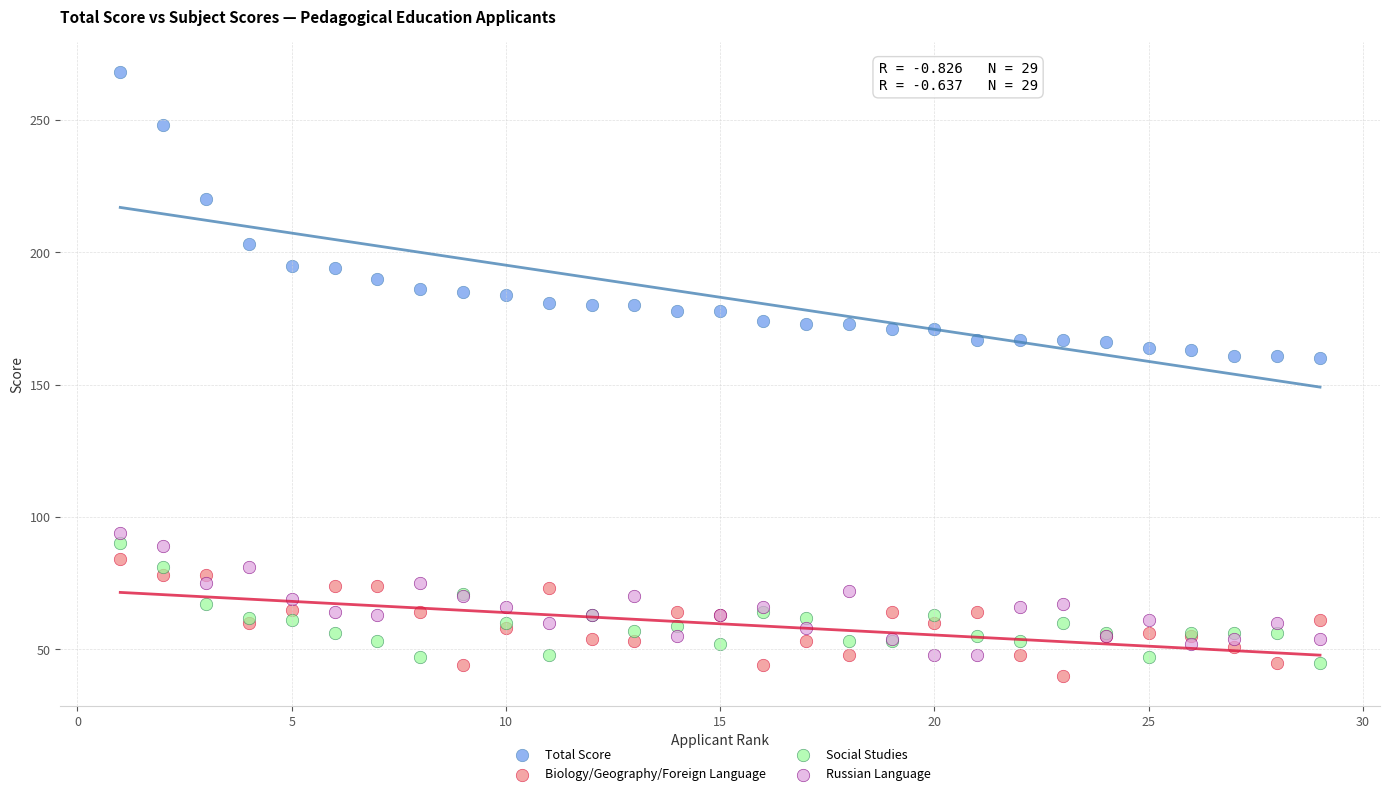

In the Total Score series, what Y value is closest to 214?

220